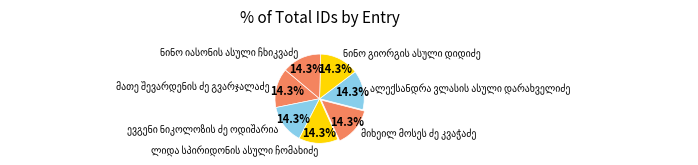

Is there any slice that represents more than half of the pie?

No